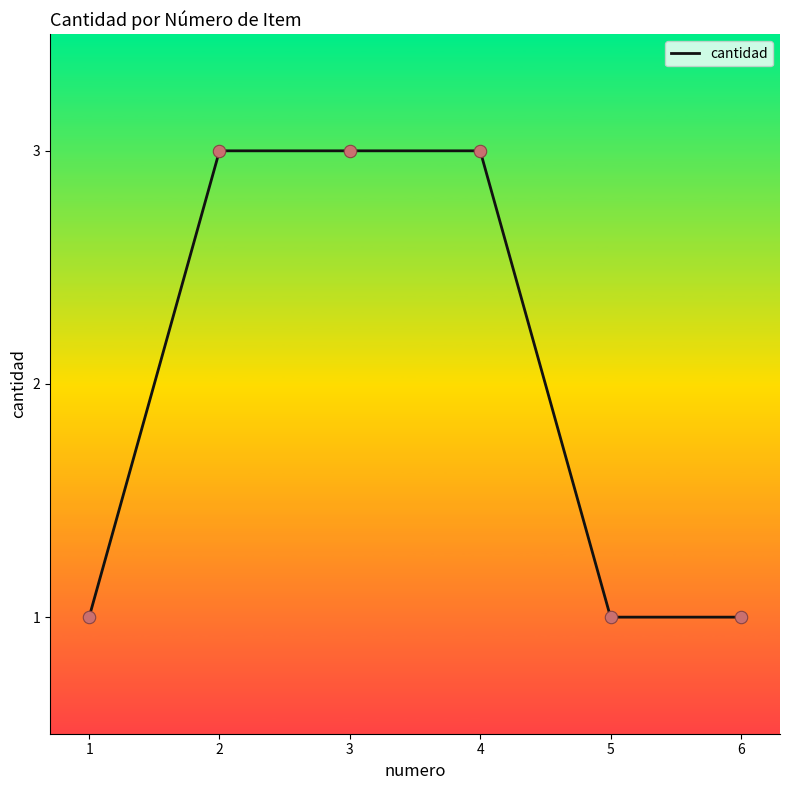

Which has a higher value, 5 or 2?

2